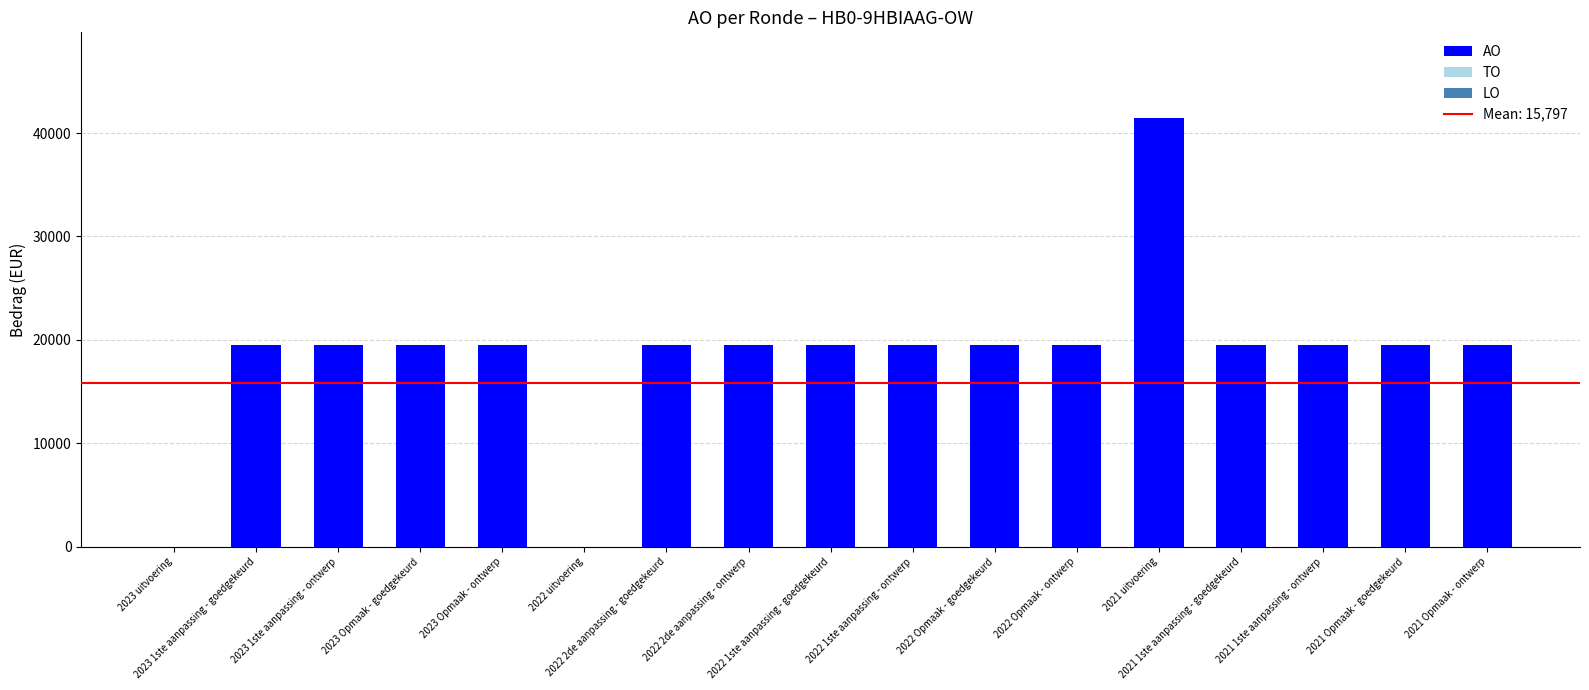

What is the sum of all values?

314453